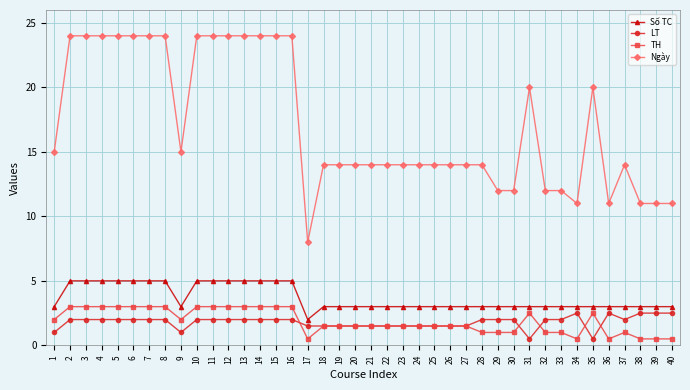

Reading left to right, list all the values displayed in this chart.

Số TC: 3.0	5.0	5.0	5.0	5.0	5.0	5.0	5.0	3.0	5.0	5.0	5.0	5.0	5.0	5.0	5.0	2.0	3.0	3.0	3.0	3.0	3.0	3.0	3.0	3.0	3.0	3.0	3.0	3.0	3.0	3.0	3.0	3.0	3.0	3.0	3.0	3.0	3.0	3.0	3.0
LT: 1.0	2.0	2.0	2.0	2.0	2.0	2.0	2.0	1.0	2.0	2.0	2.0	2.0	2.0	2.0	2.0	1.5	1.5	1.5	1.5	1.5	1.5	1.5	1.5	1.5	1.5	1.5	2.0	2.0	2.0	0.5	2.0	2.0	2.5	0.5	2.5	2.0	2.5	2.5	2.5
TH: 2.0	3.0	3.0	3.0	3.0	3.0	3.0	3.0	2.0	3.0	3.0	3.0	3.0	3.0	3.0	3.0	0.5	1.5	1.5	1.5	1.5	1.5	1.5	1.5	1.5	1.5	1.5	1.0	1.0	1.0	2.5	1.0	1.0	0.5	2.5	0.5	1.0	0.5	0.5	0.5
Ngày: 15.0	24.0	24.0	24.0	24.0	24.0	24.0	24.0	15.0	24.0	24.0	24.0	24.0	24.0	24.0	24.0	8.0	14.0	14.0	14.0	14.0	14.0	14.0	14.0	14.0	14.0	14.0	14.0	12.0	12.0	20.0	12.0	12.0	11.0	20.0	11.0	14.0	11.0	11.0	11.0